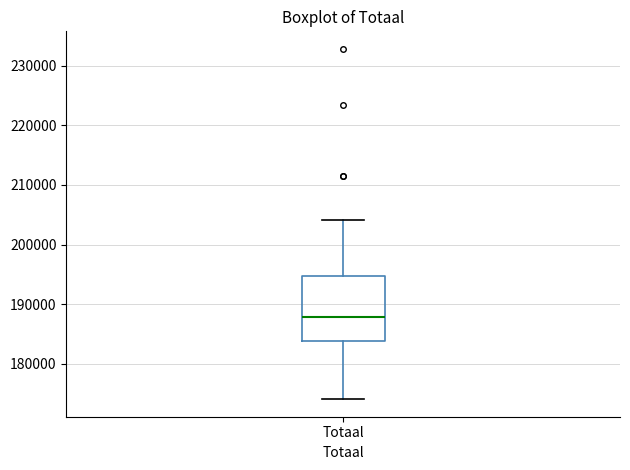

Read this box plot against the y-axis: the position of the median line, the range covered by the box, and the ends of both whiskers. The values are not printed on the chart, so give them approximately, as read against the axis.

median 188000, box 184000 to 195000, whiskers 174000 to 204000